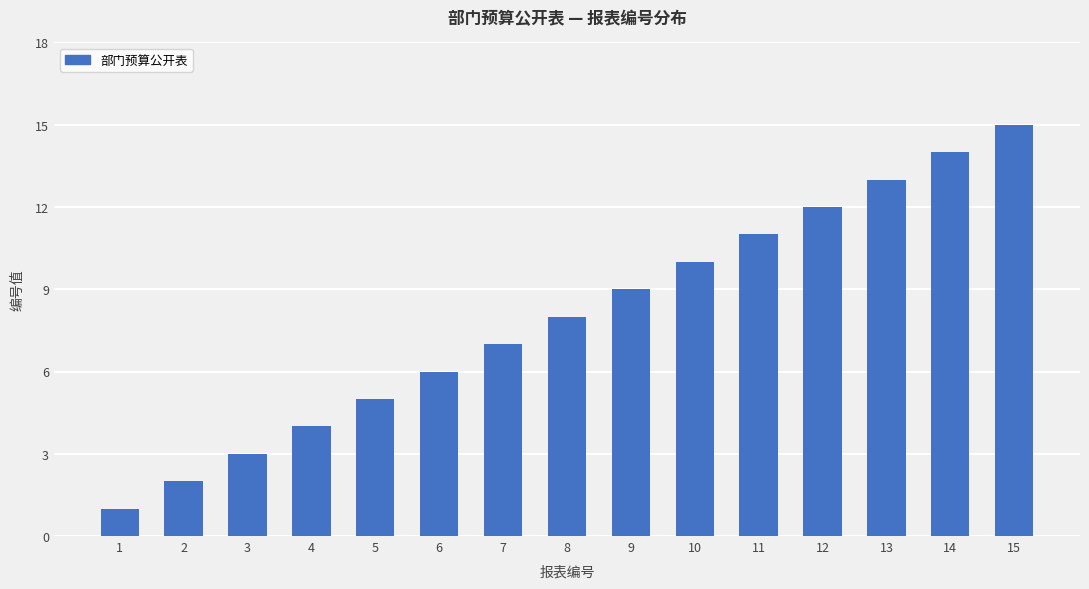

Is it true that the value at 8 is 14?

False